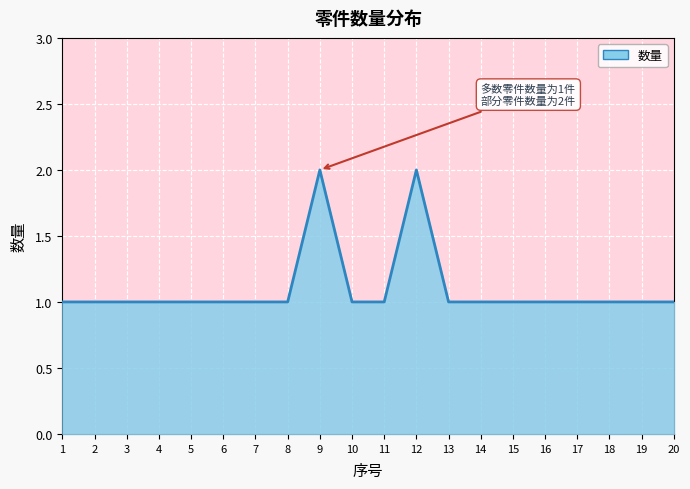

Reading left to right, transcribe all the data shown in this chart.

1=1	2=1	3=1	4=1	5=1	6=1	7=1	8=1	9=2	10=1	11=1	12=2	13=1	14=1	15=1	16=1	17=1	18=1	19=1	20=1